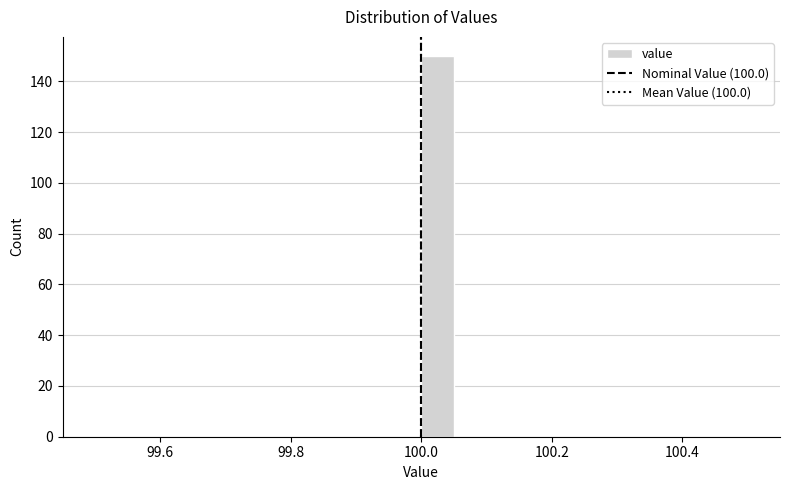

Read against the x-axis, roughly where is the centre of the tallest bar?

100.02